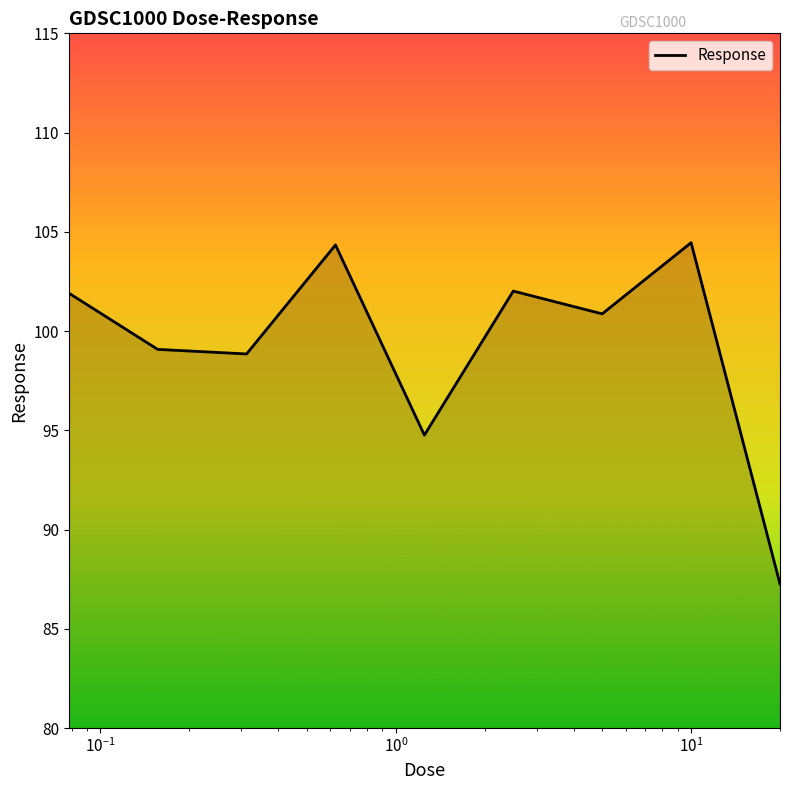

What is the difference between the maximum and second lowest values?

9.7